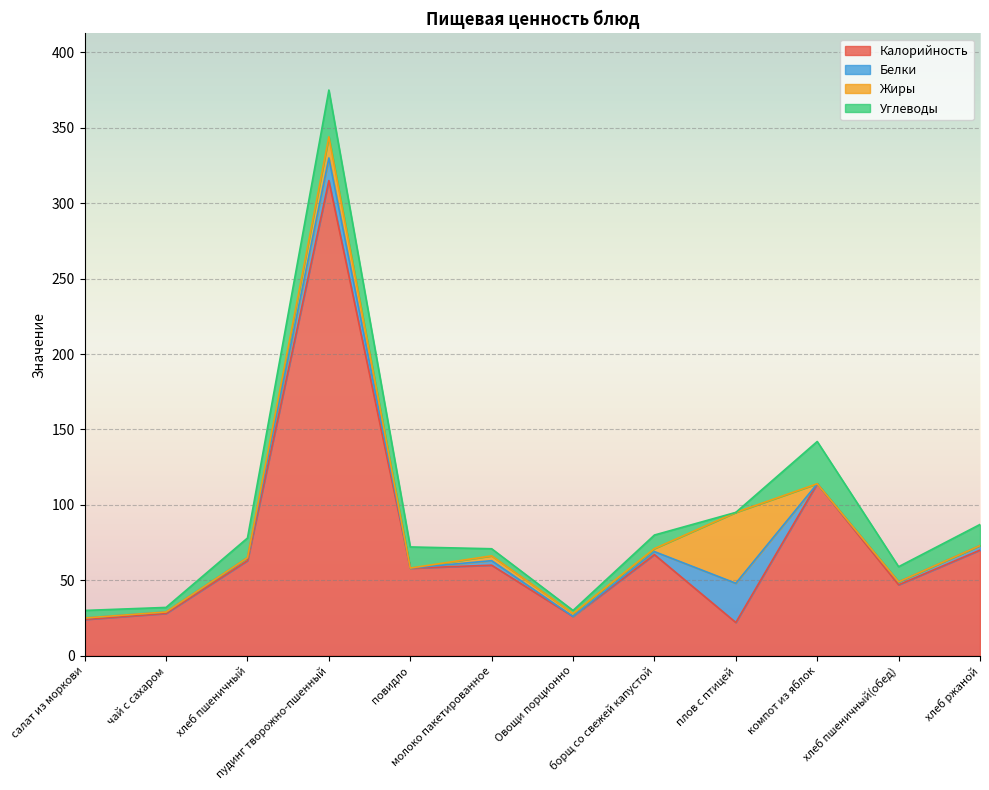

At which category is the sum across all series the highest?

пудинг творожно-пшенный